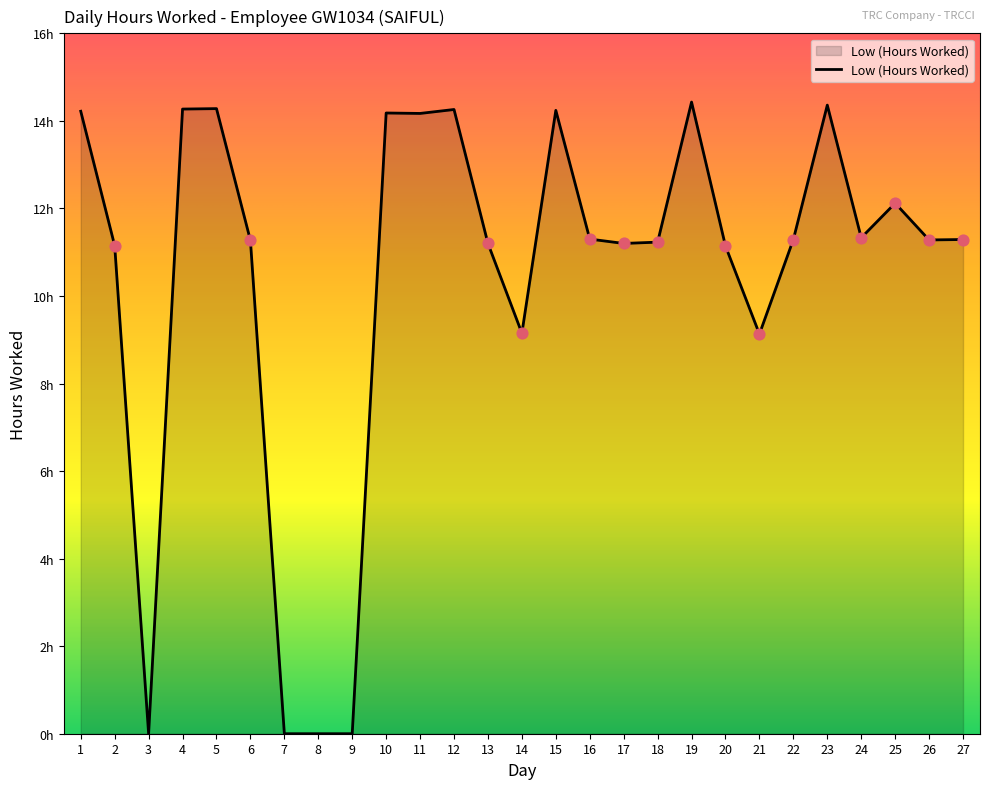

Between 10 and 6, which is larger?

10